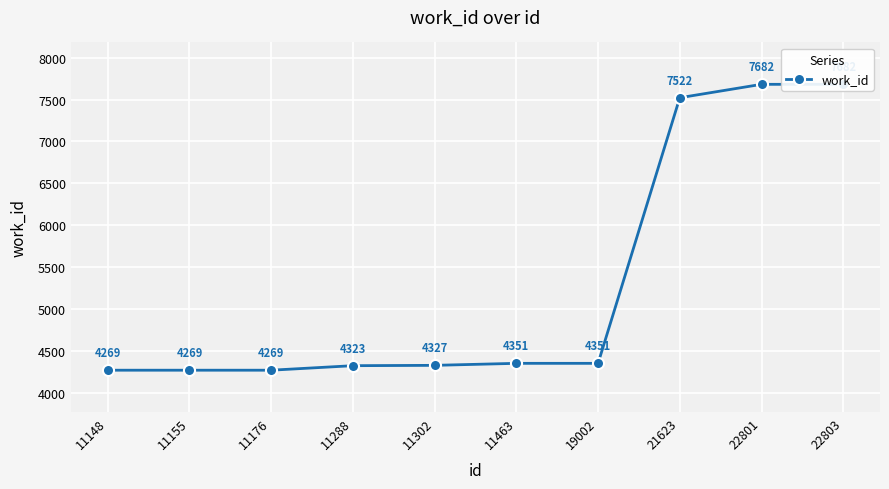

What is the sum of the values at 22801 and 11288?

12005